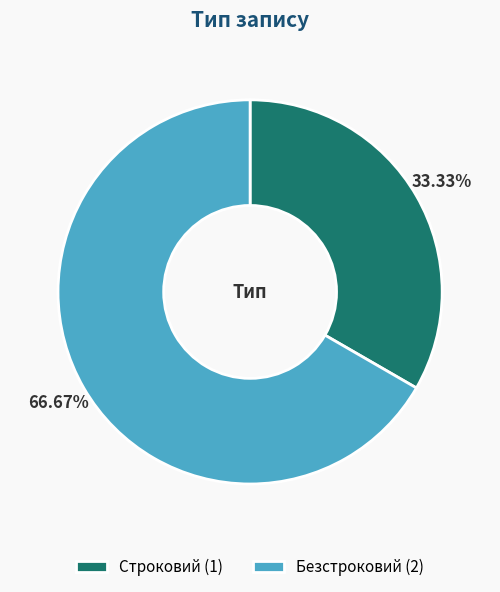

Is it true that Безстроковий is 79% of the pie?

False